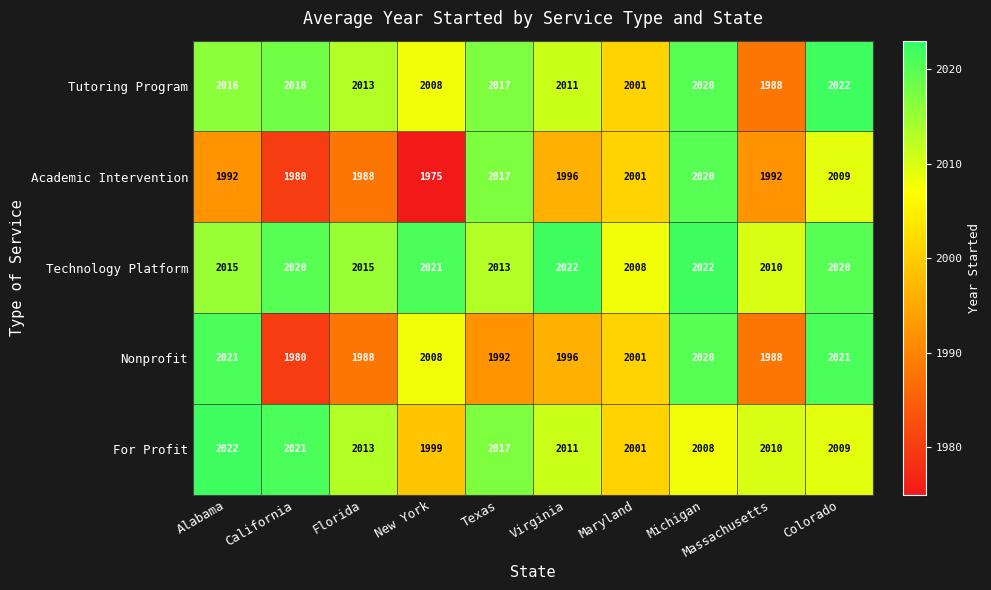

What is the difference between the maximum and minimum values in the Technology Platform series?

14